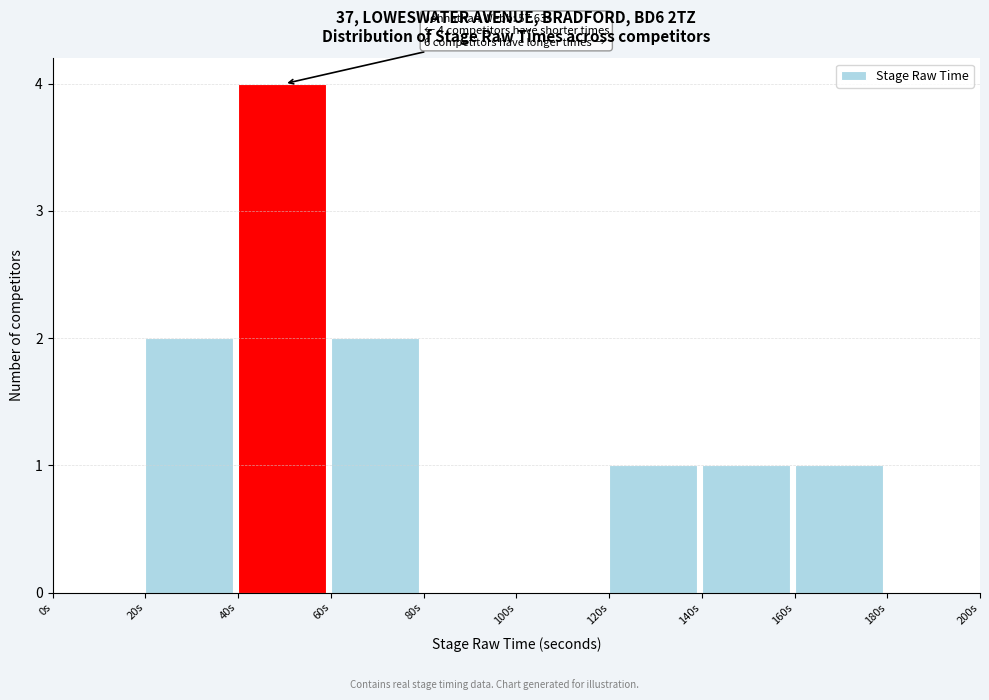

Which range on the x-axis has the tallest bar?

40 to 60